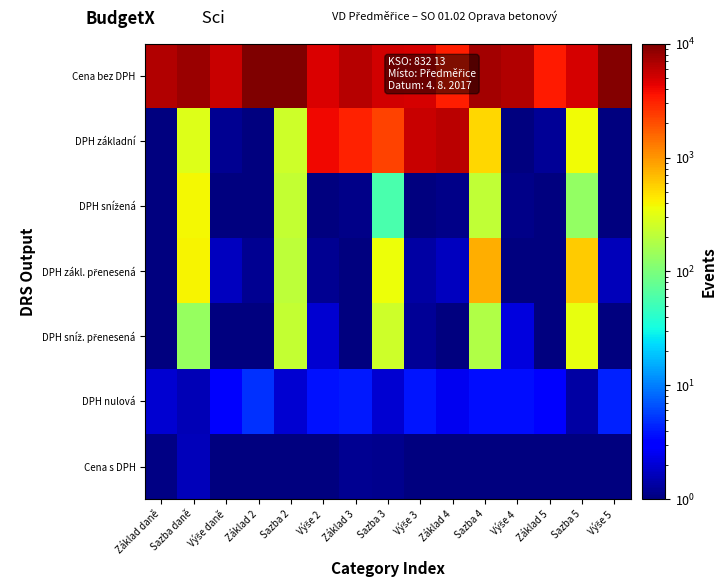

Rank the series by their maximum value, from highest to lowest.

Cena bez DPH, DPH základní, DPH zákl. přenesená, DPH snížená, DPH sníž. přenesená, DPH nulová, Cena s DPH